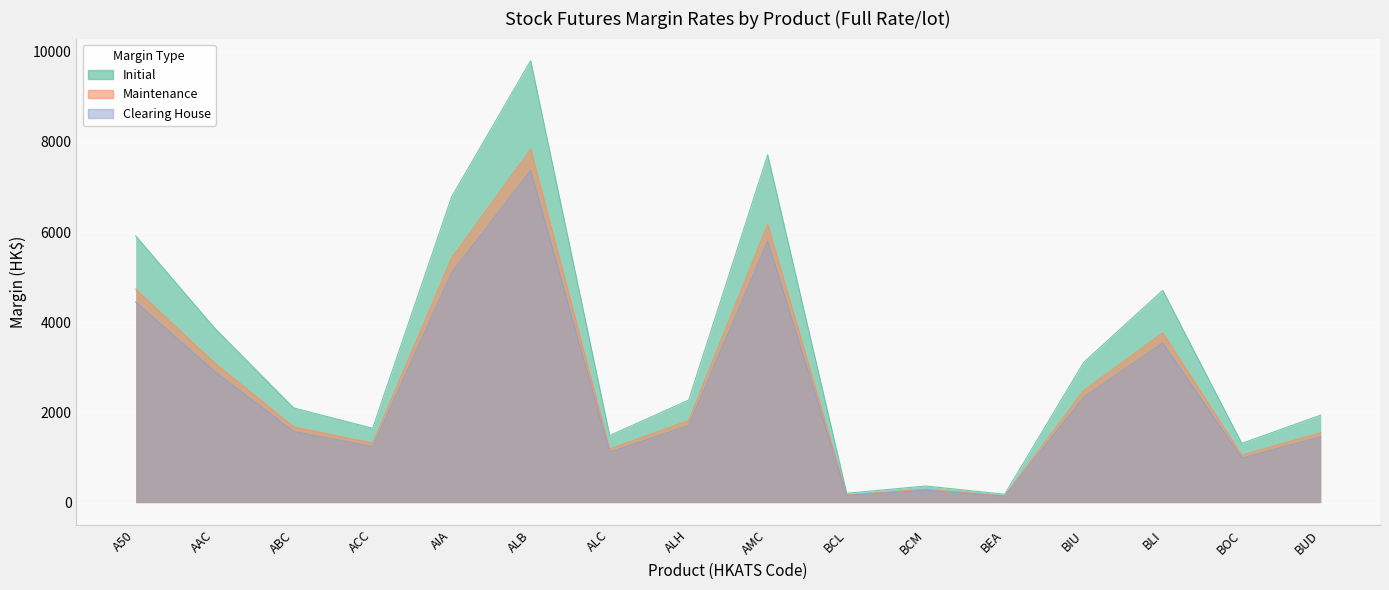

What is the sum of all Maintenance values?

42745